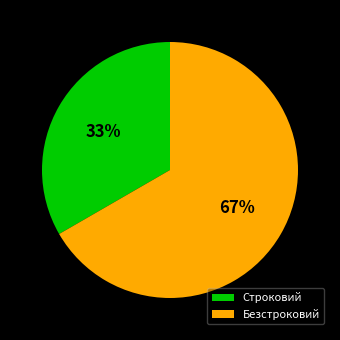

To the nearest percent, what is the combined percentage of Строковий and Безстроковий?

100%